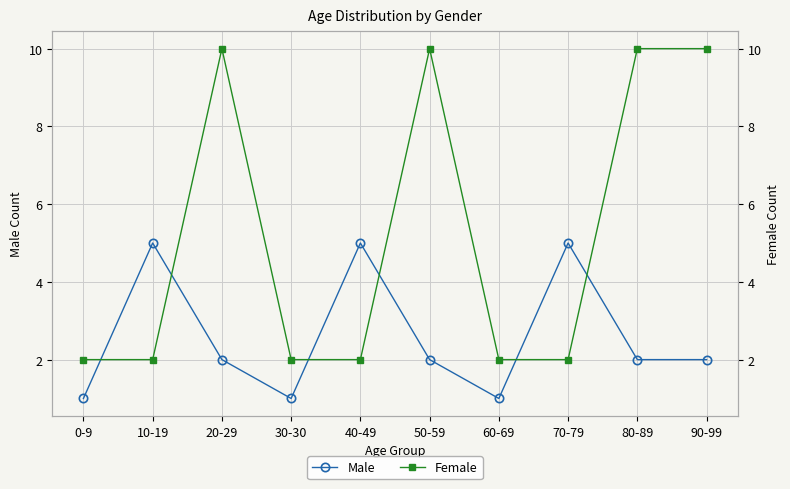

The Female series shows 4 at 50-59. True or false?

False